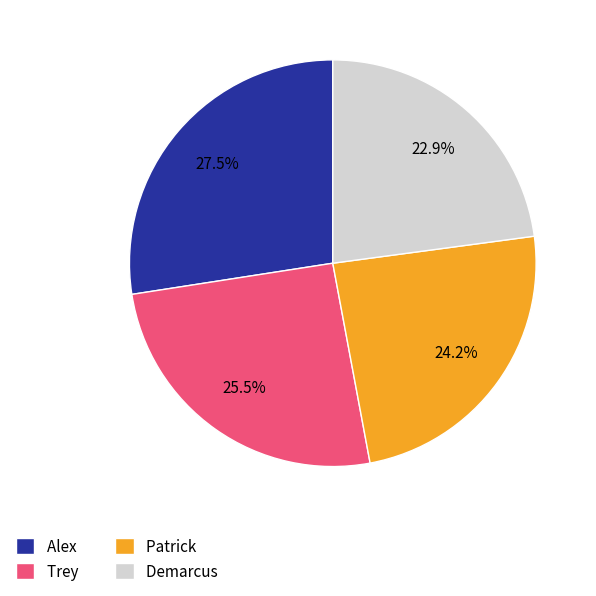

How much of the chart is everything except Demarcus?

77.1%